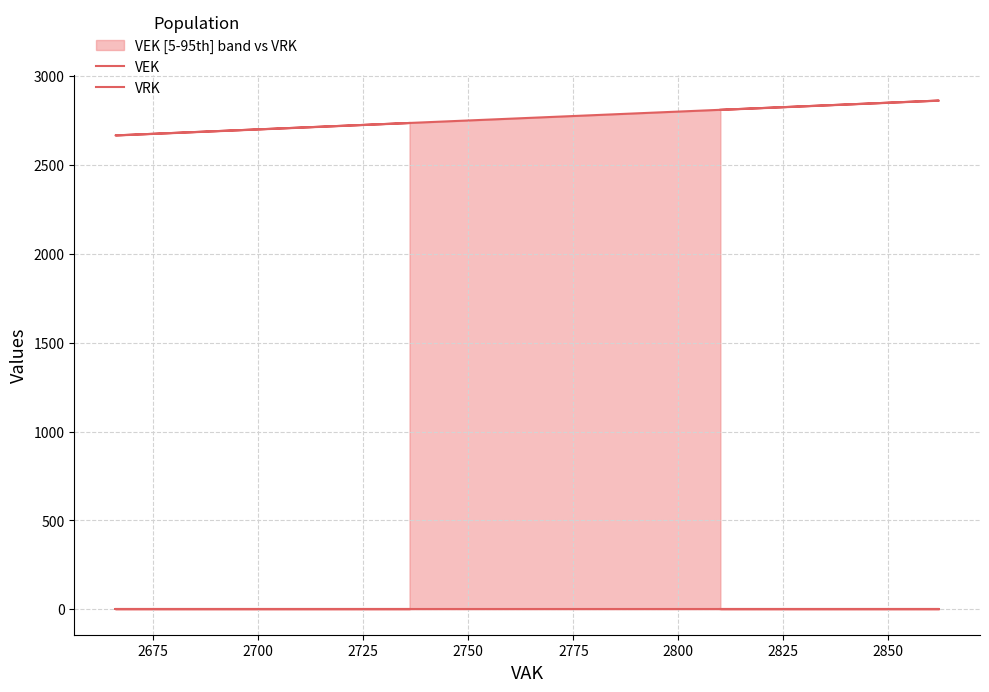

How many lines are shown in the chart?

2